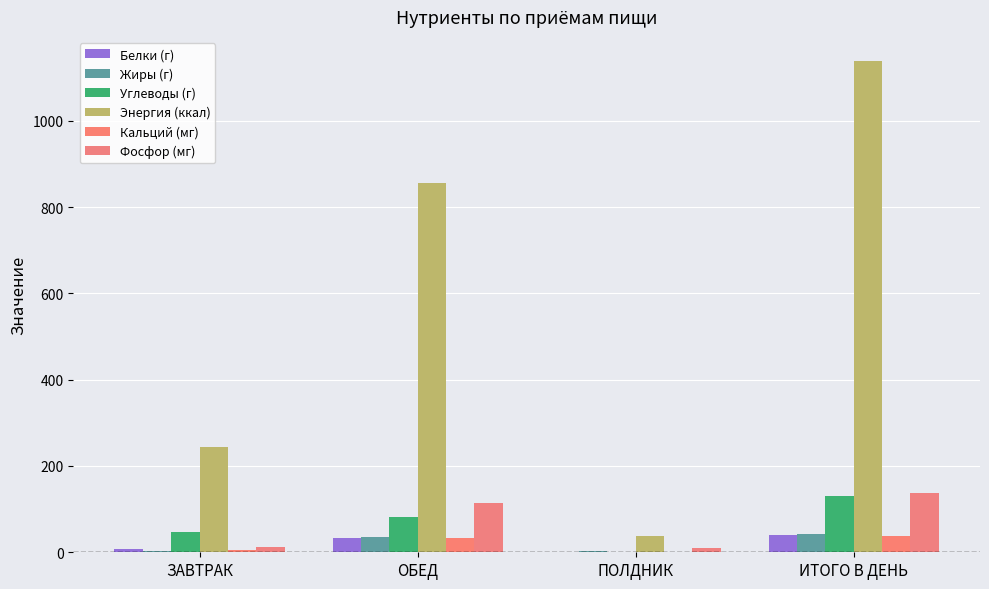

Are the bars grouped side by side (vs. stacked)?

Yes